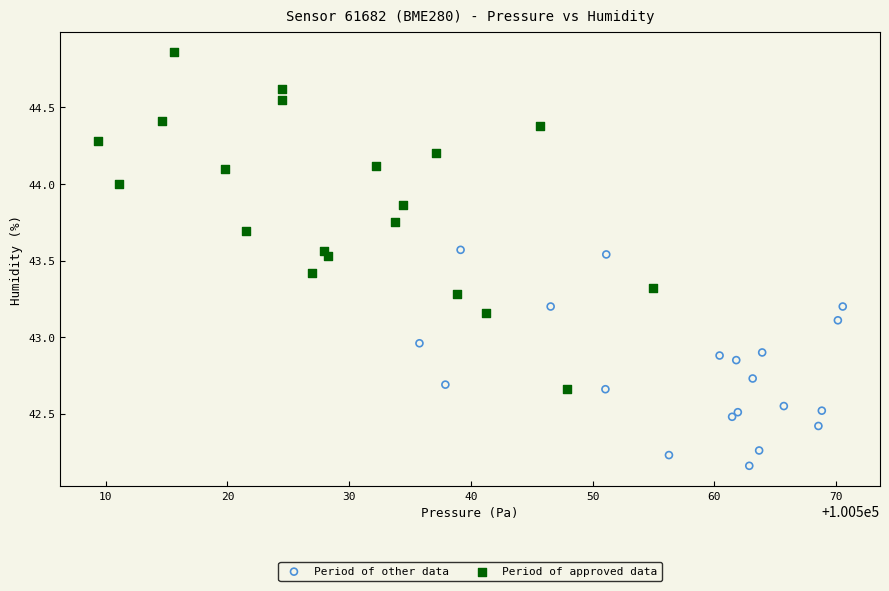

Which series has the widest spread of Y values?

Period of approved data